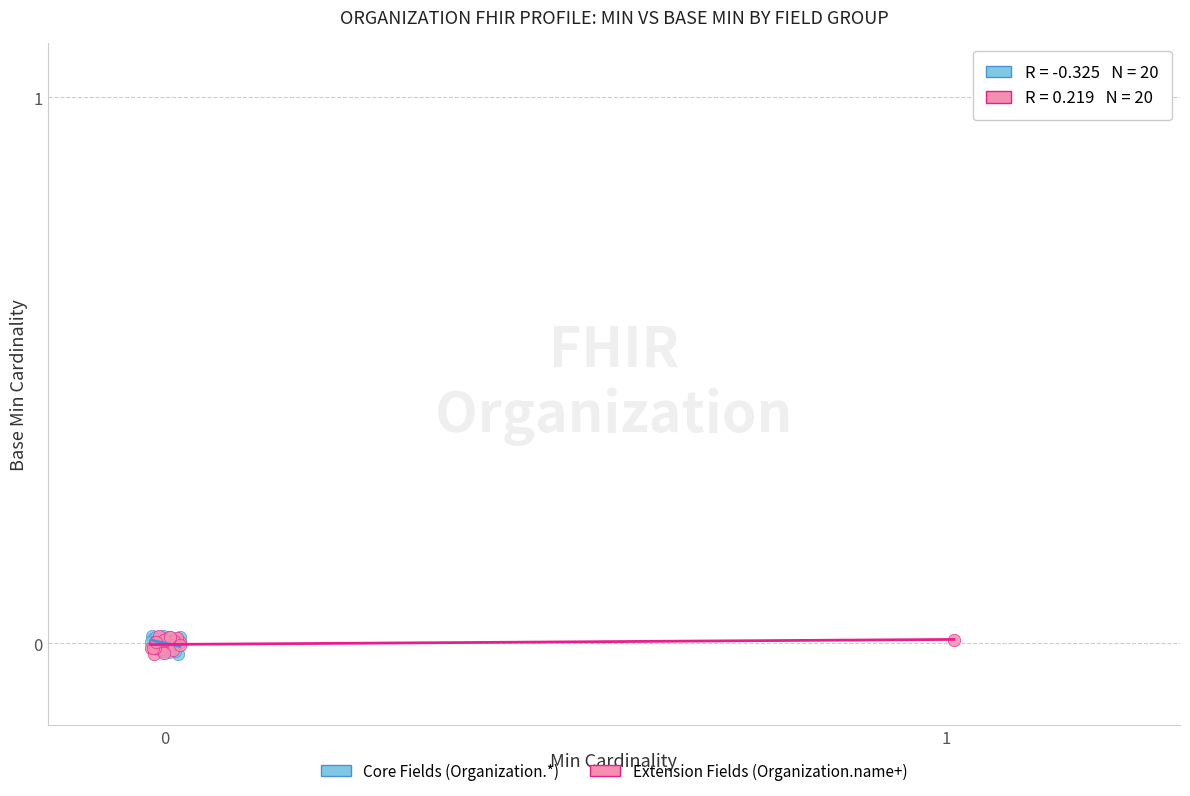

What are all the series names shown in the legend?

Core Fields (Organization.*), Extension Fields (Organization.name+)